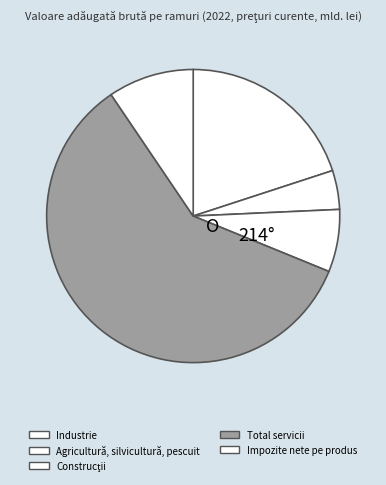

Which category has the biggest portion of the pie?

Total servicii